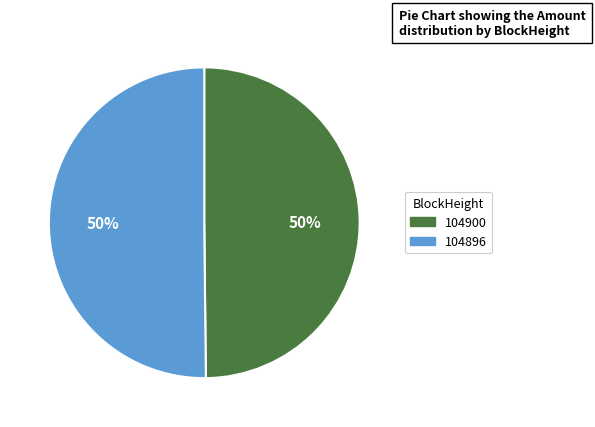

How many slices are in this pie chart?

2